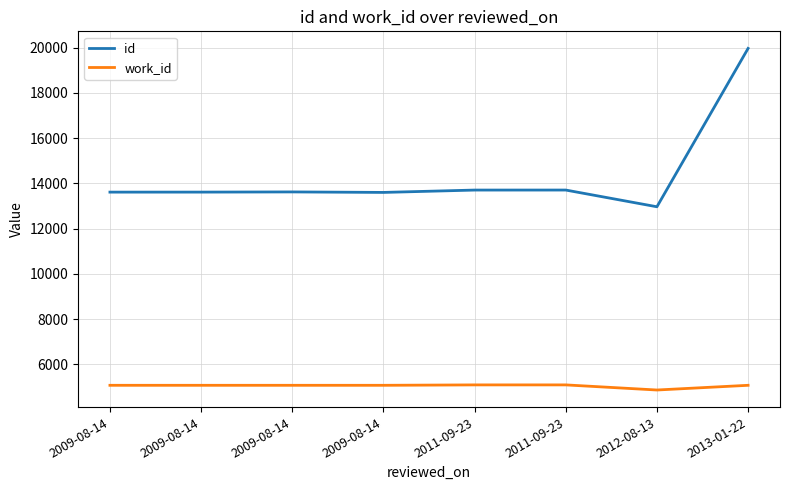

How many lines are shown in the chart?

2